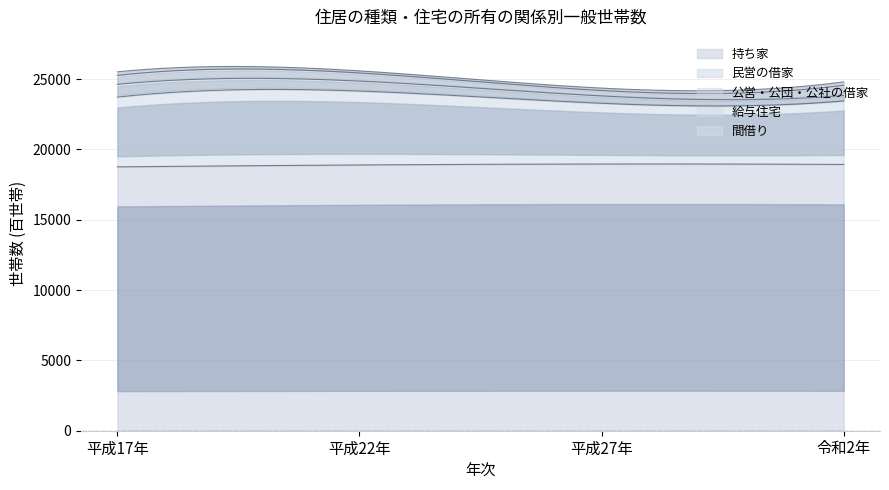

True or false: 民営の借家 has a value of 4960 at 平成17年.

True